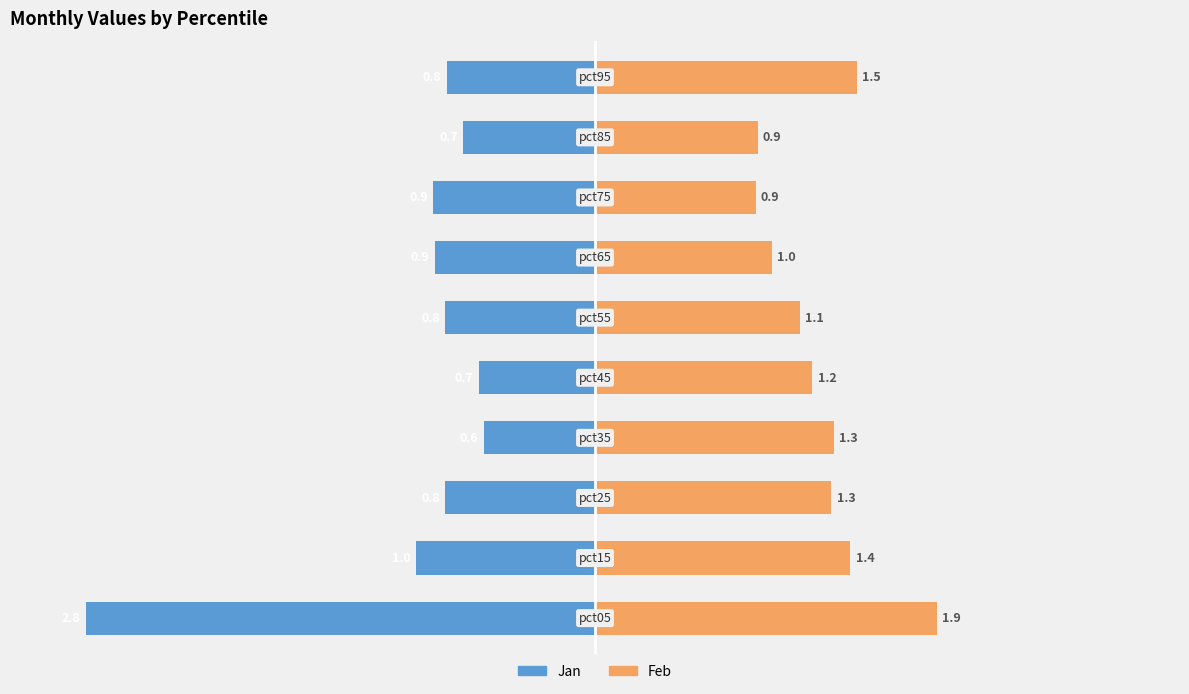

How many data points does each series have?

10